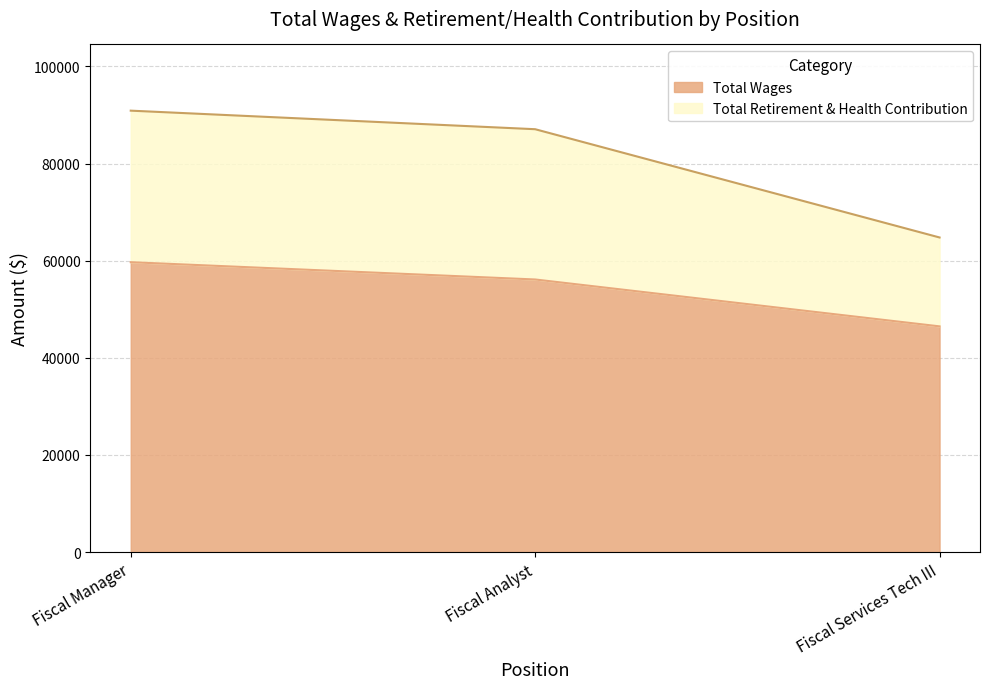

At how many categories does at least one series exceed 64420?

3